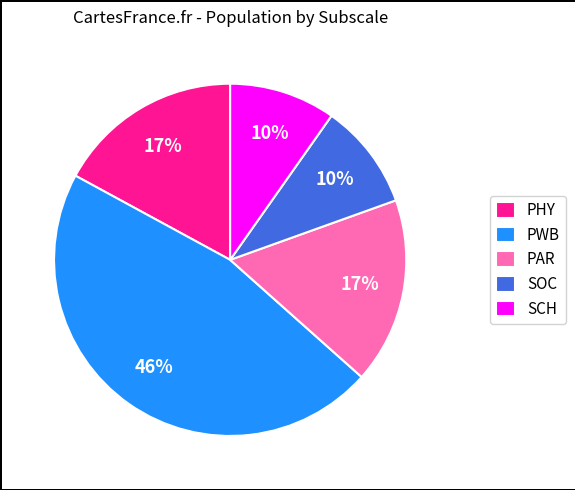

Between PAR and PWB, which is larger?

PWB